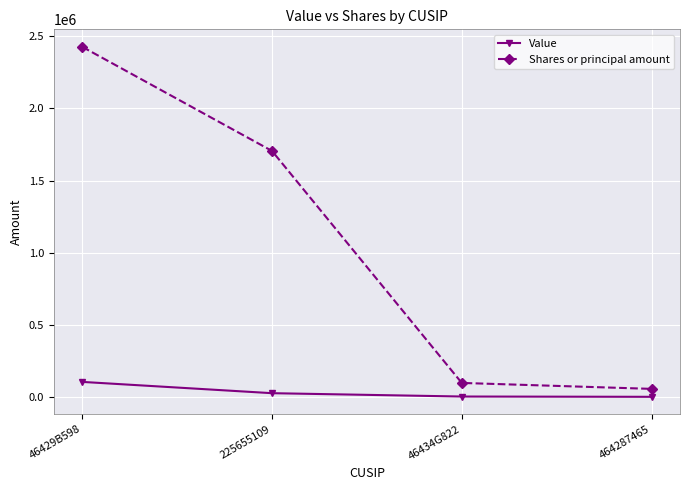

At which label does Shares or principal amount reach its peak?

46429B598